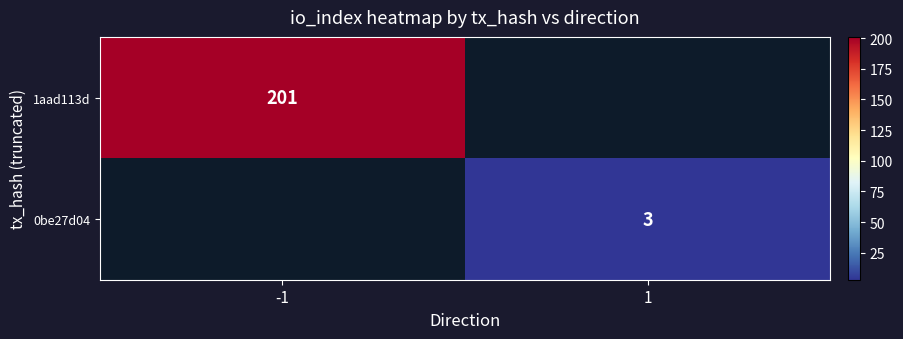

Between 1 and -1, which is larger?

-1